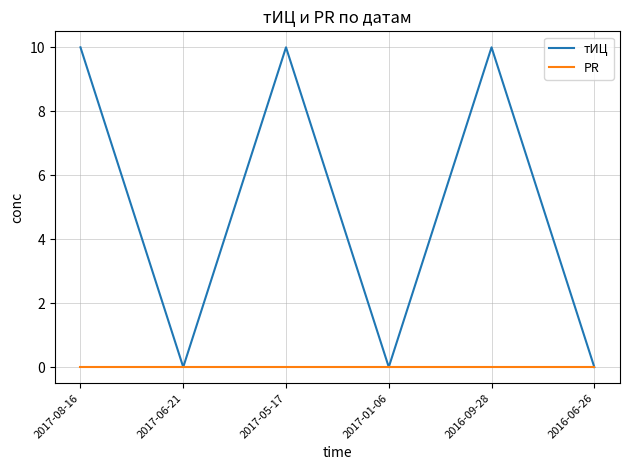

In тИЦ, how many points are higher than both neighbors (excluding endpoints)?

2